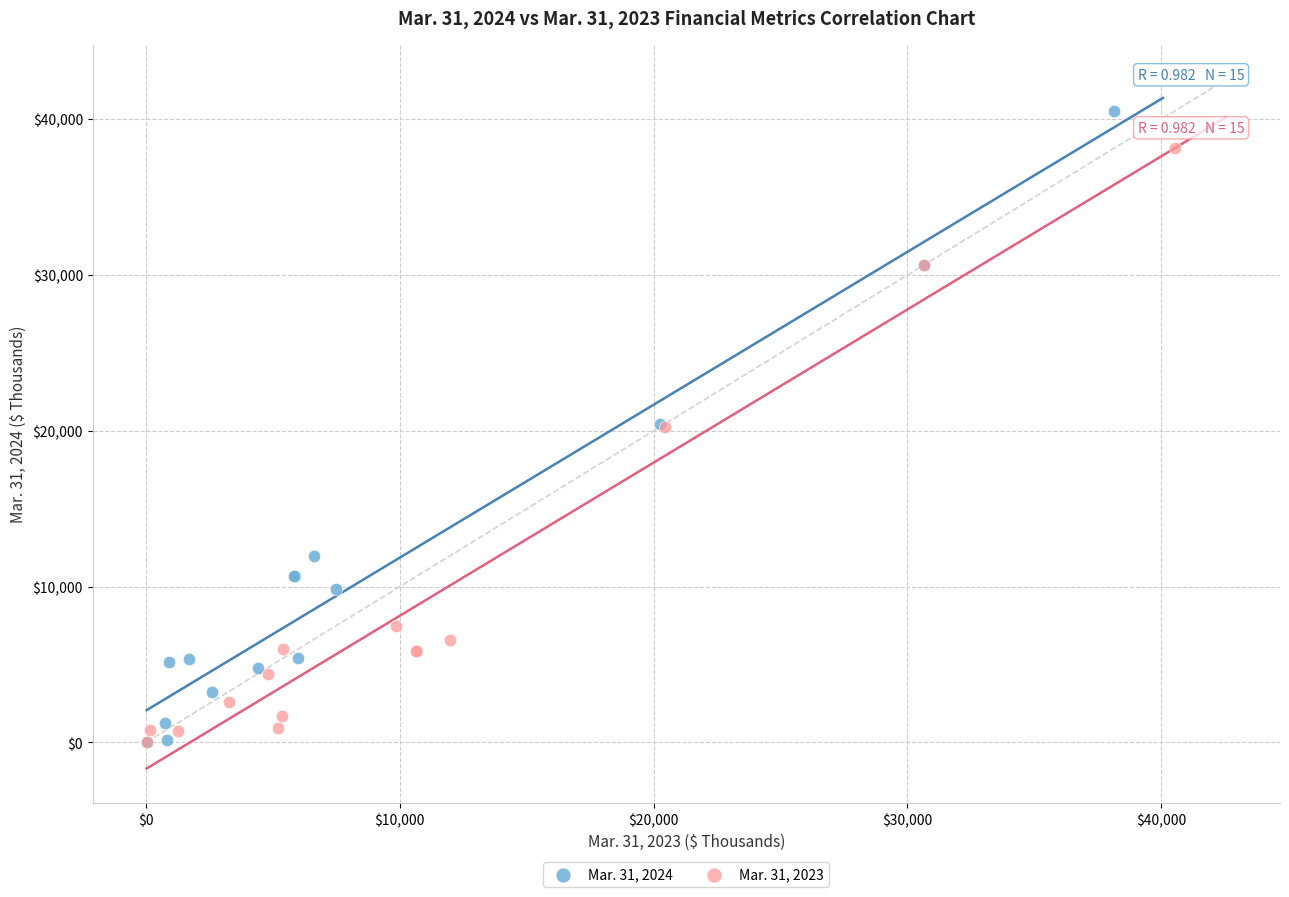

Which series reaches the maximum Y coordinate?

Mar. 31, 2024